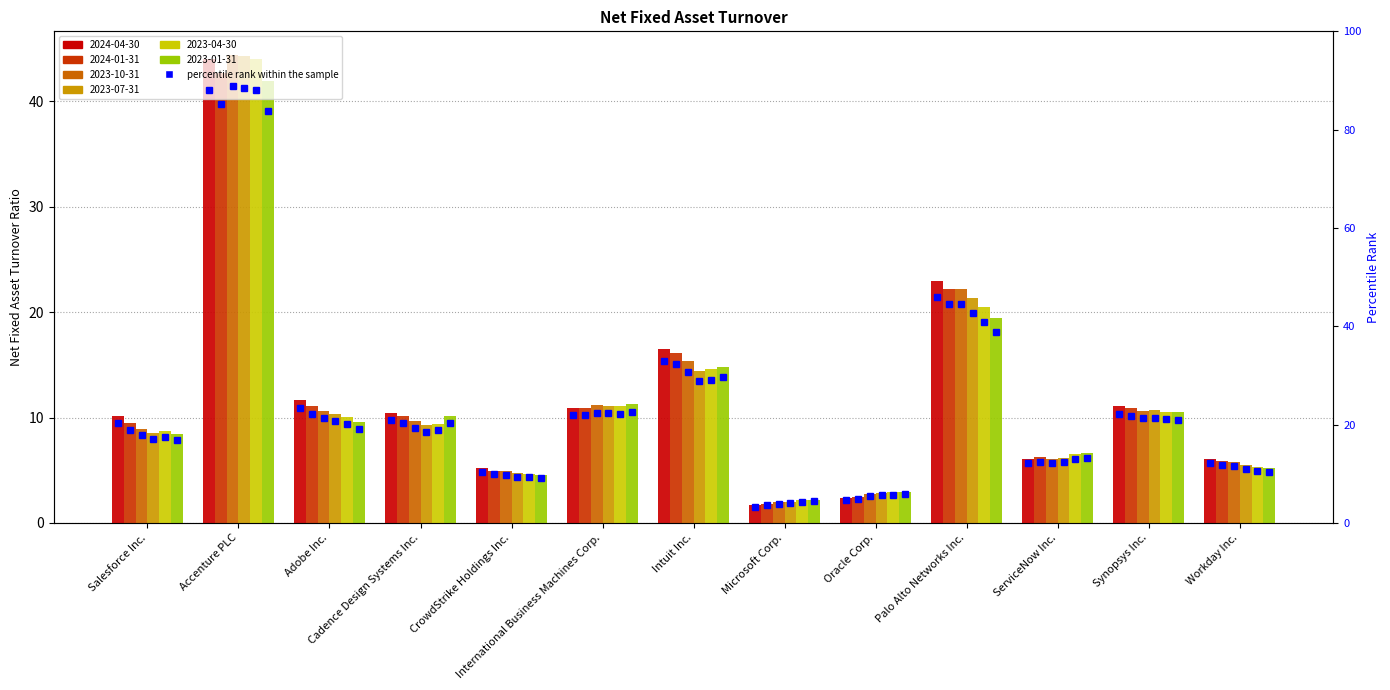

Which series changed the most between Adobe Inc. and Palo Alto Networks Inc.?

2023-10-31